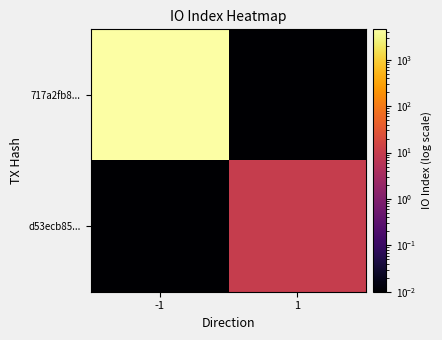

Which series has the largest total across all categories?

717a2fb8...